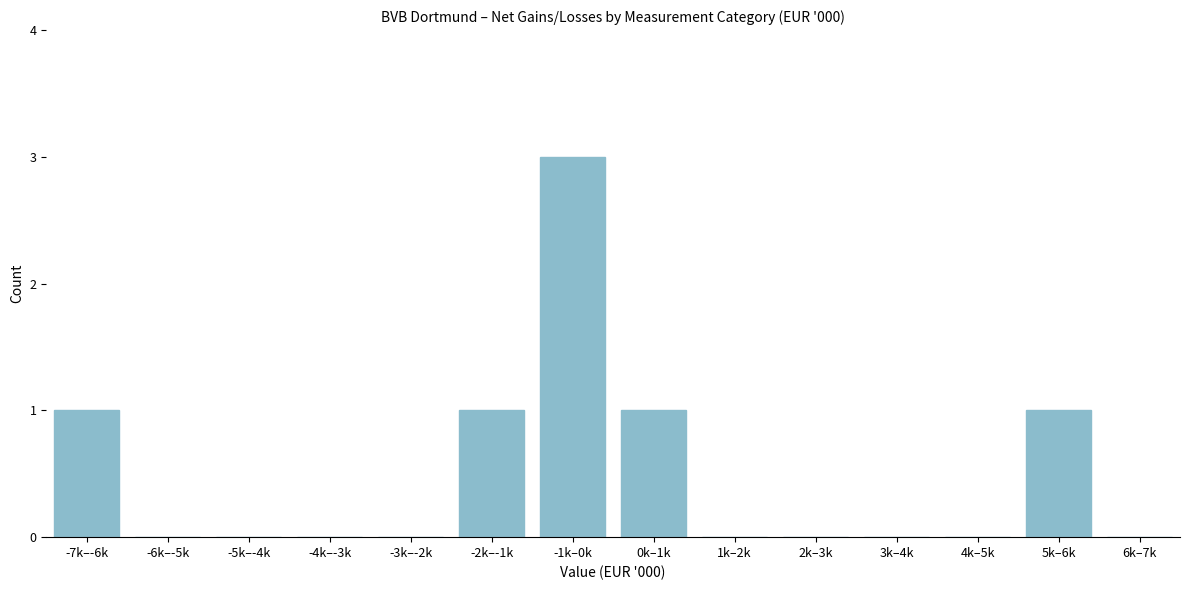

Reading left to right, transcribe all the data shown in this chart.

-7k–-6k=1	-6k–-5k=0	-5k–-4k=0	-4k–-3k=0	-3k–-2k=0	-2k–-1k=1	-1k–0k=3	0k–1k=1	1k–2k=0	2k–3k=0	3k–4k=0	4k–5k=0	5k–6k=1	6k–7k=0